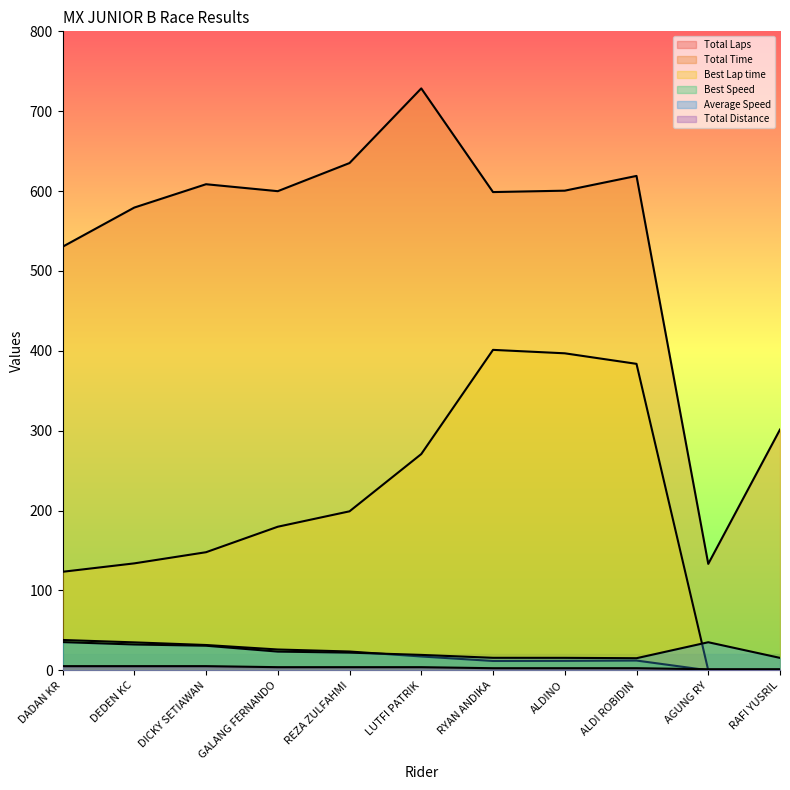

What is the difference between the highest and lowest values at ALDI ROBIDIN?

617.0